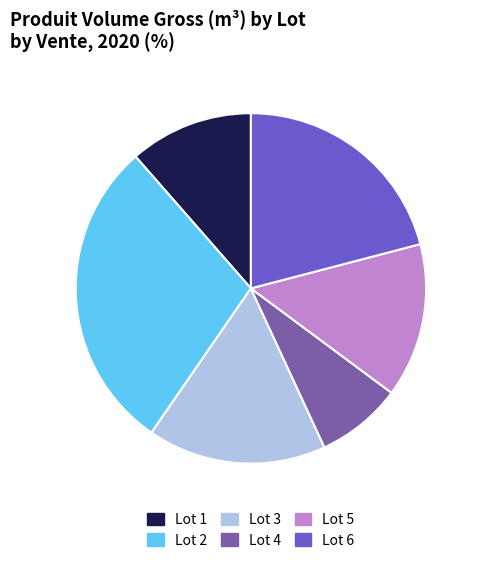

Is there any slice that represents more than half of the pie?

No